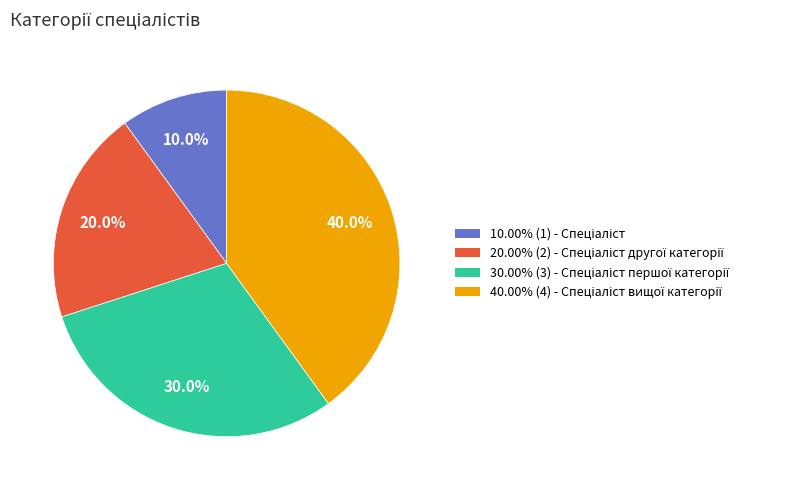

How many segments does this pie chart have?

4